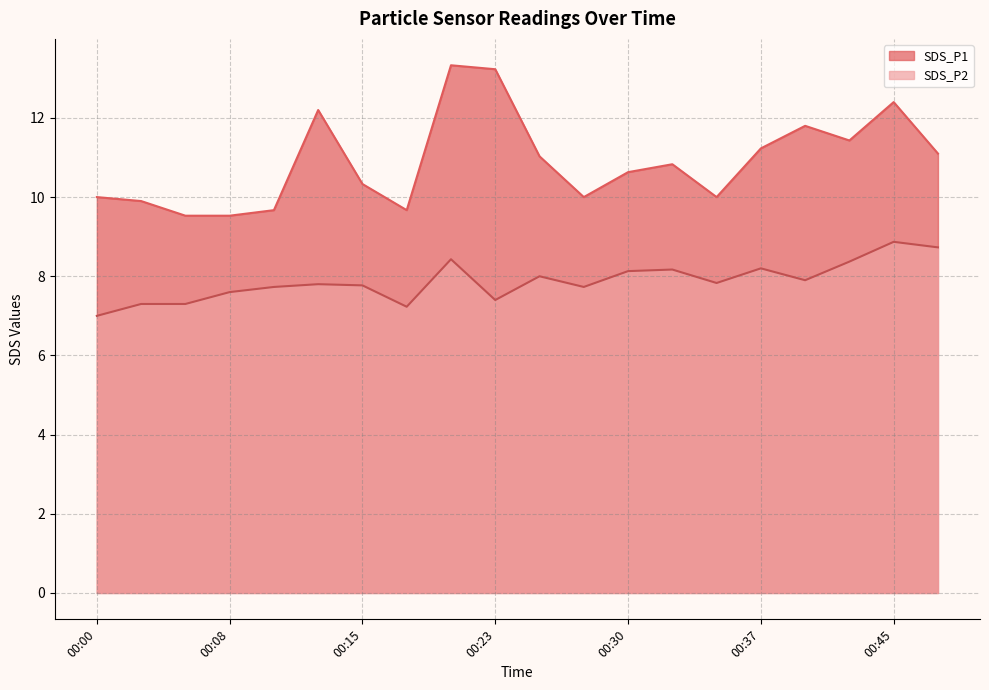

What is the value of the SDS_P1 point at the 14th from the left?

10.8